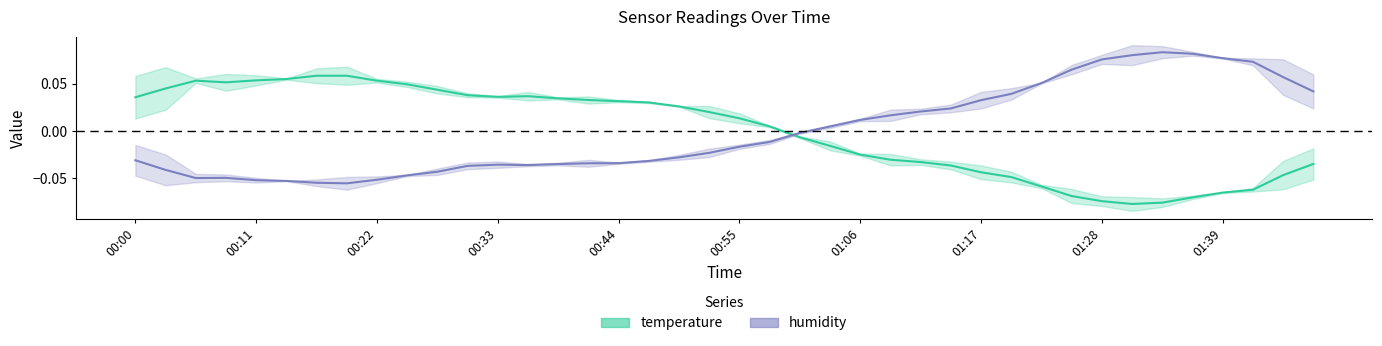

How many data points in temperature are above 0?

22